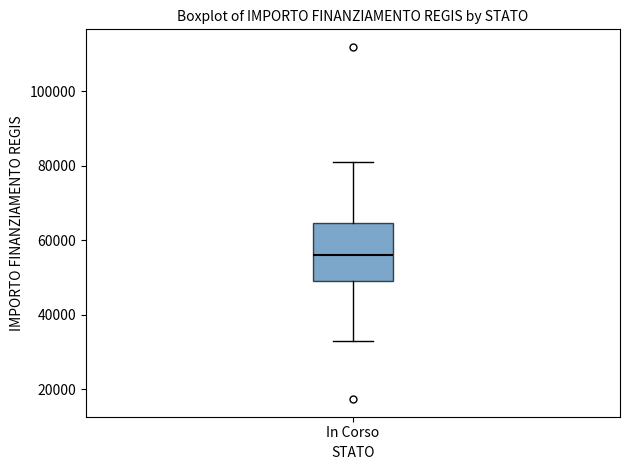

Where does the median line of the box for In Corso sit on the y-axis? The values are not printed on the chart, so give them approximately, as read against the axis.

56000